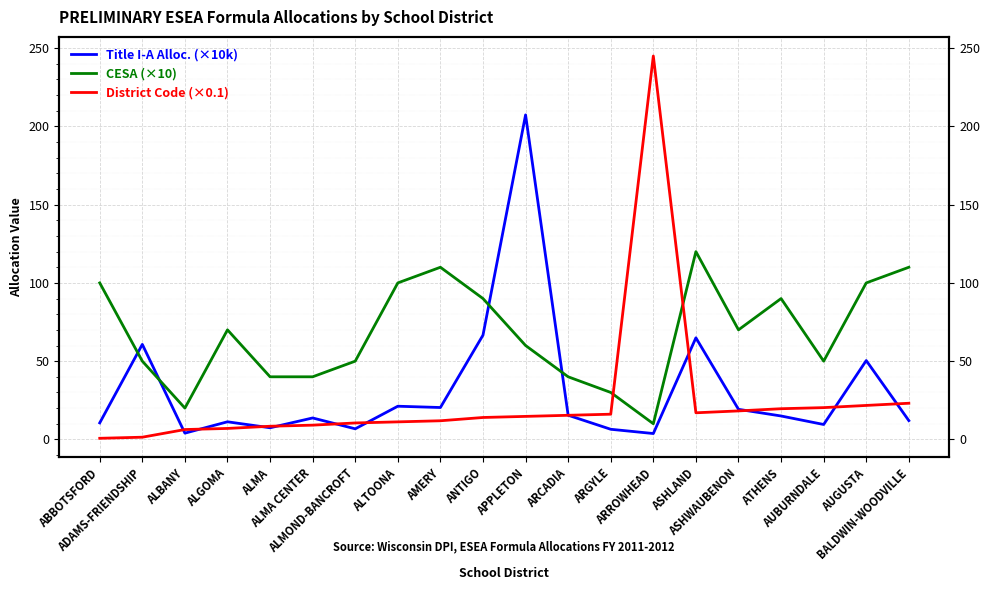

How many intersections are there between Title I-A Alloc. (×10k) and District Code (×0.1)?

11